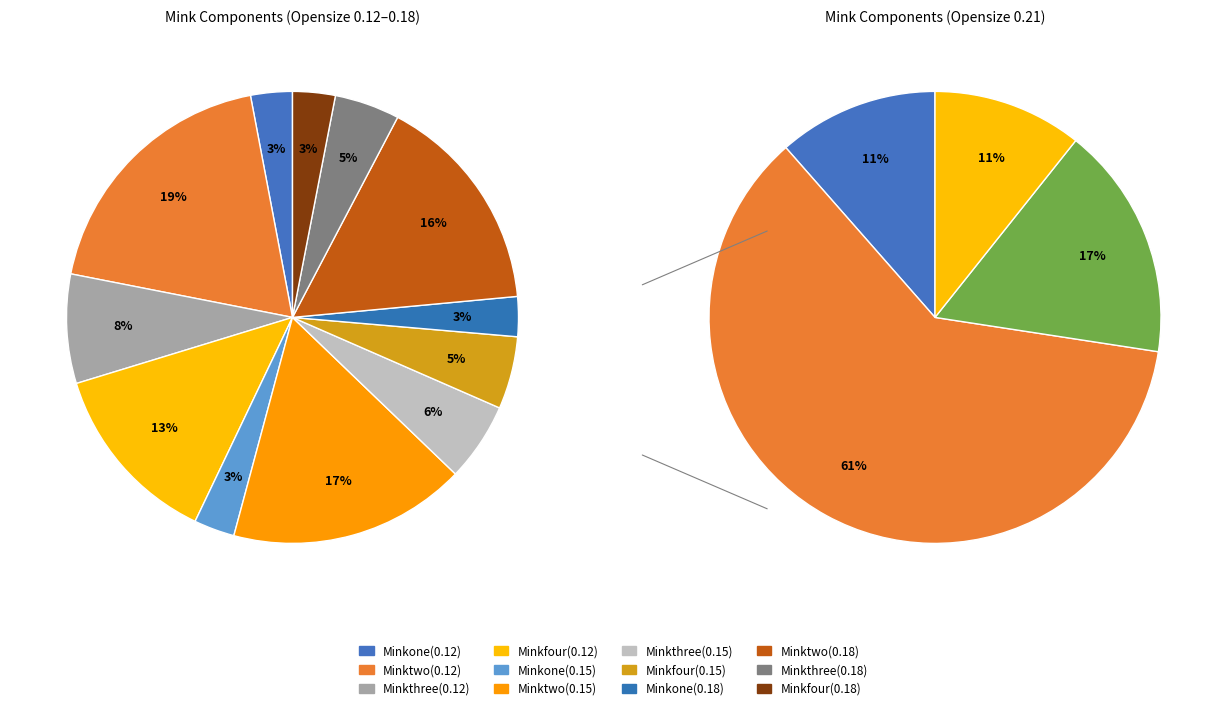

True or false: Minkone accounts for 1% of the total.

False